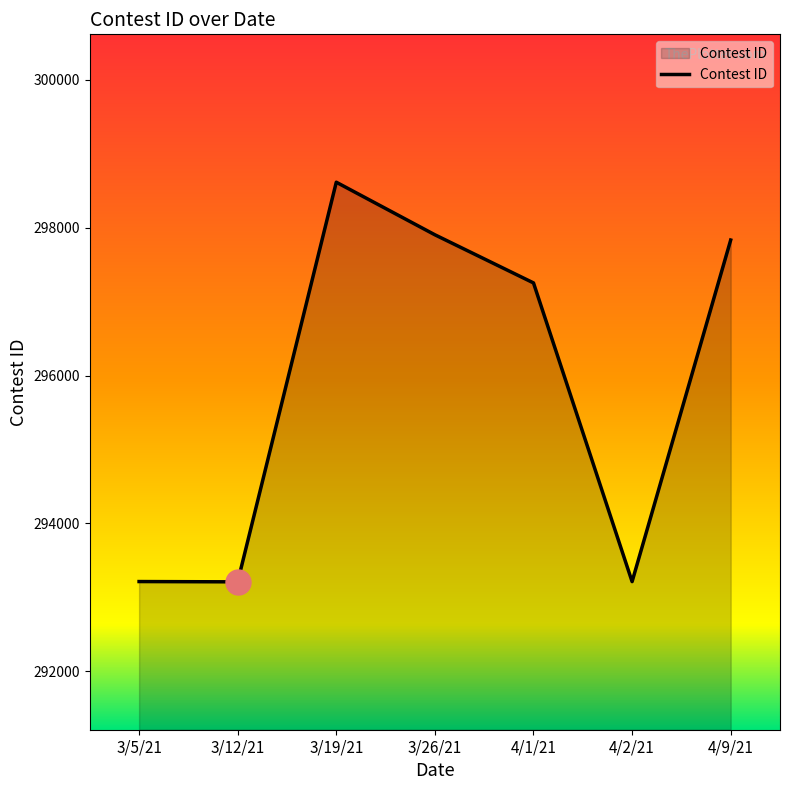

The value at 3/19/21 is 127706. True or false?

False